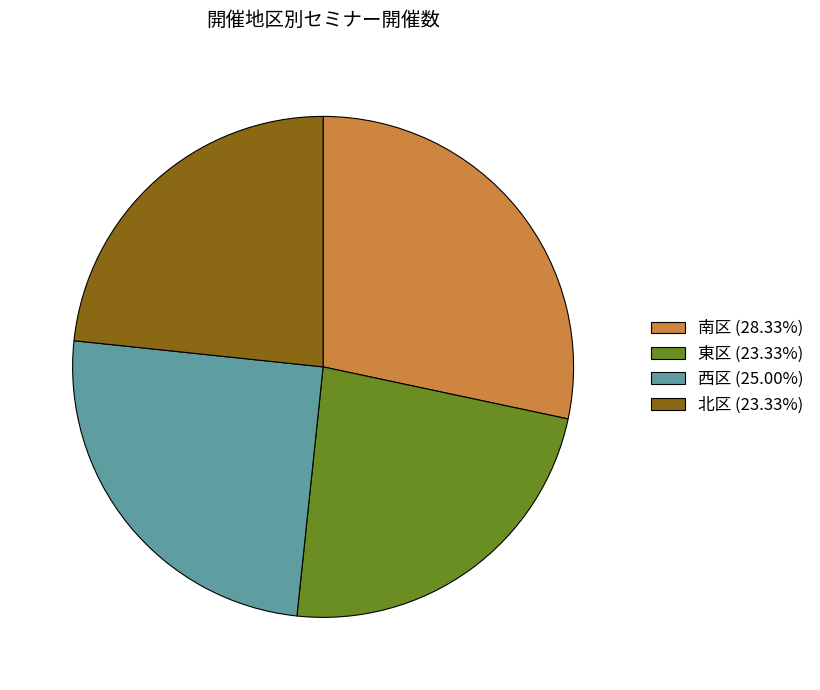

Approximately how many times larger is the value at 西区 (25.00%) compared to 北区 (23.33%)?

1.1